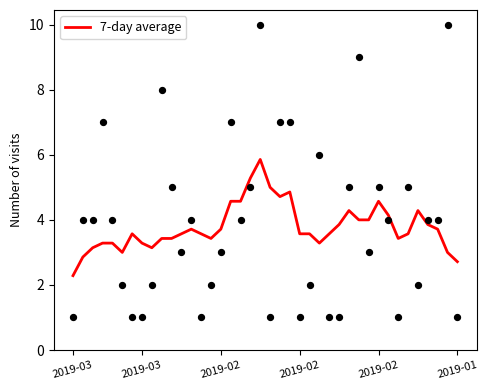

Approximately how many times larger is the value at 20 compared to 37?

1.3